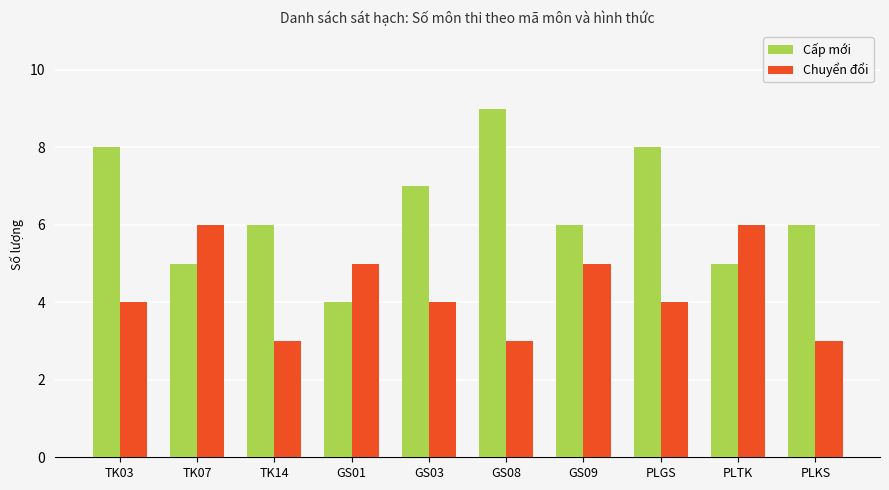

What is the value of the Chuyển đổi bar at the 10th from the left?

3